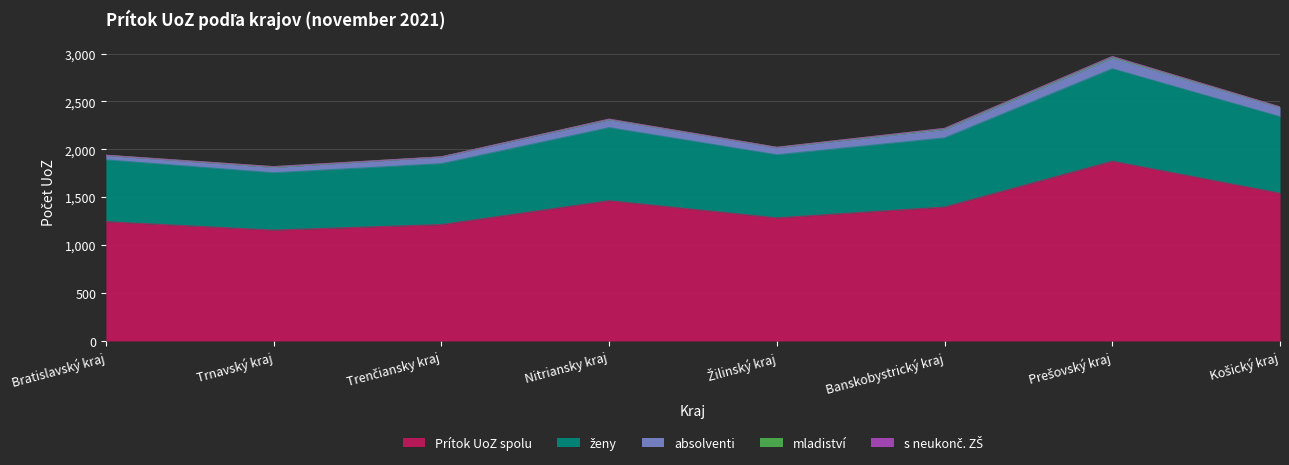

Between Bratislavský kraj and Banskobystrický kraj, which series saw the biggest shift?

Prítok UoZ spolu